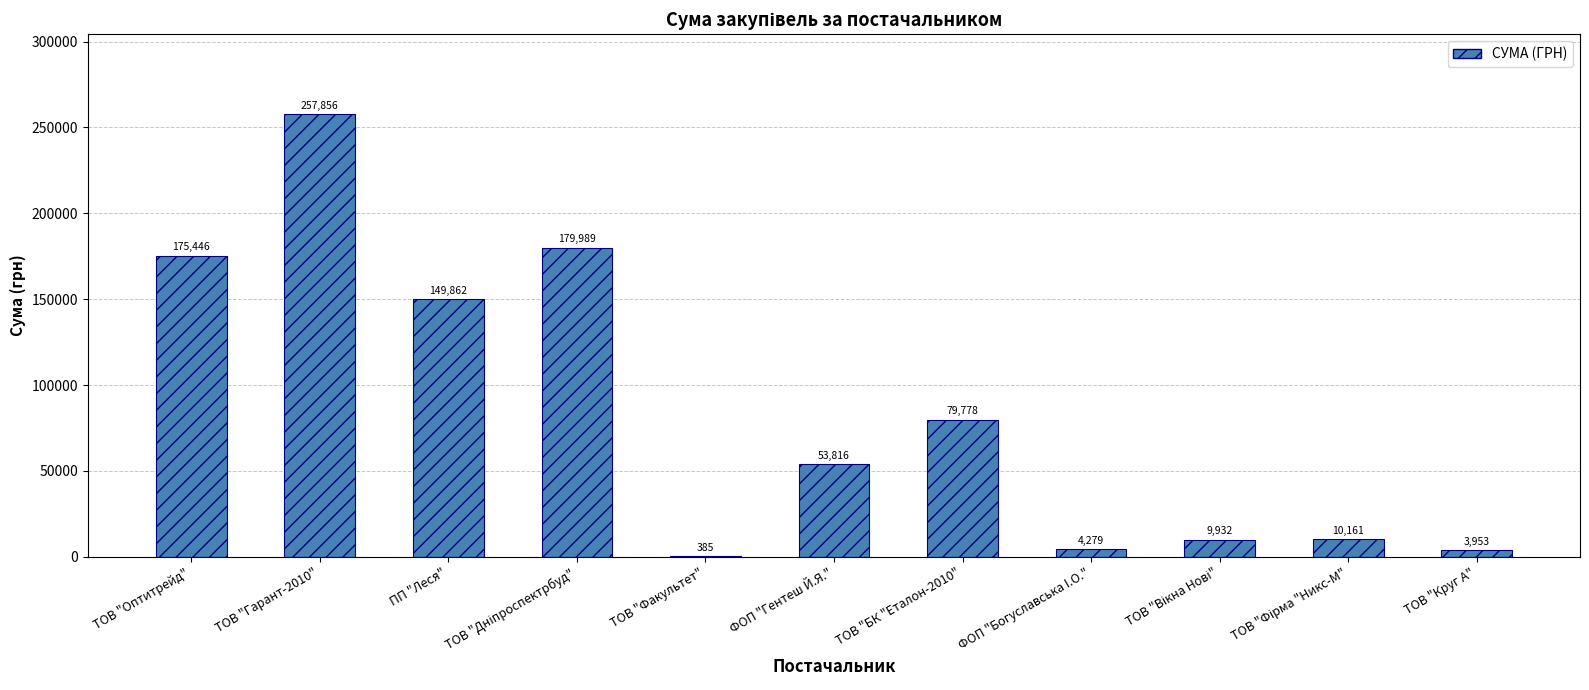

At which label does the data first exceed 53816?

ТОВ "Оптитрейд"